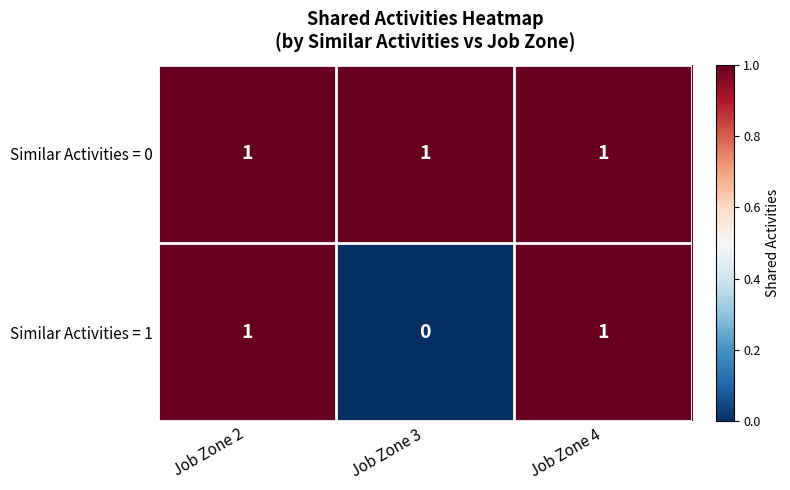

Is it true that Similar Activities = 0 equals 1 at Job Zone 3?

True